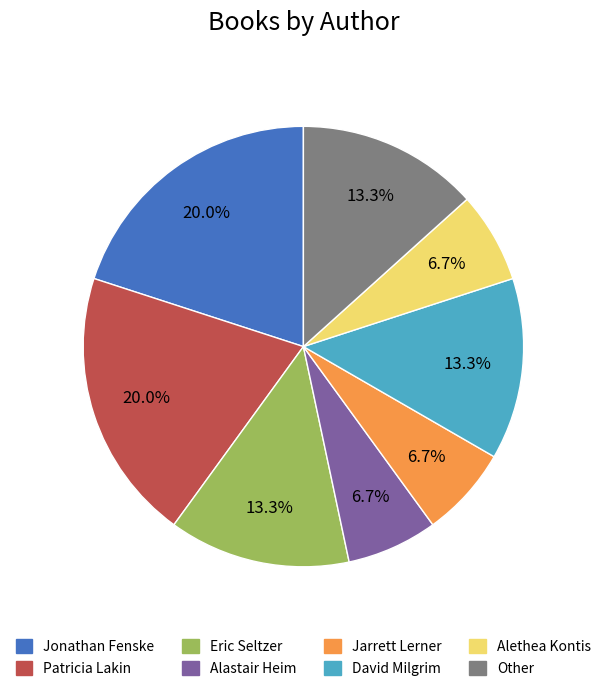

Between David Milgrim and Alethea Kontis, which is larger?

David Milgrim